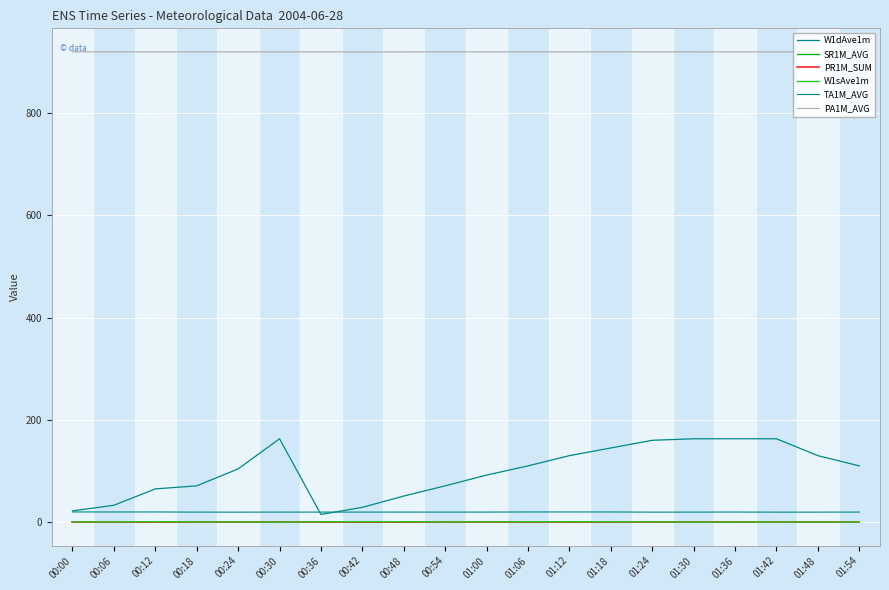

What is the greatest value displayed?

919.3